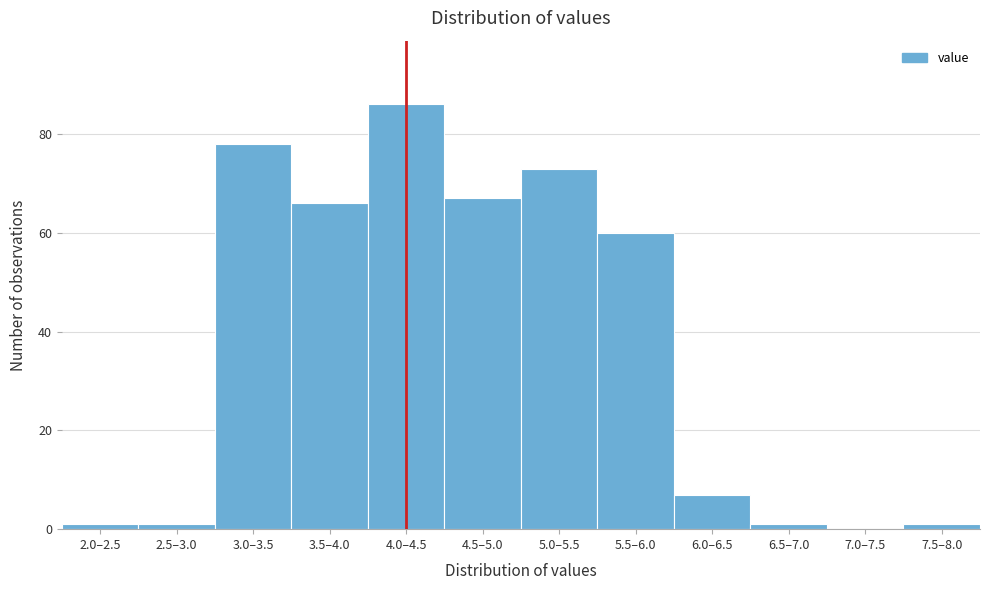

Reading right to left, transcribe all the data shown in this chart.

7.5–8.0=1	7.0–7.5=0	6.5–7.0=1	6.0–6.5=7	5.5–6.0=60	5.0–5.5=73	4.5–5.0=67	4.0–4.5=86	3.5–4.0=66	3.0–3.5=78	2.5–3.0=1	2.0–2.5=1